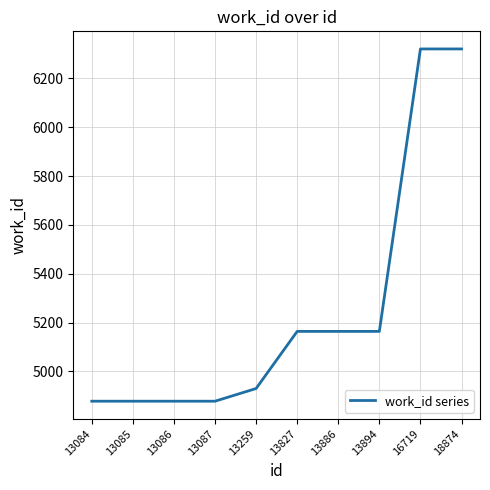

How many lines are shown in the chart?

1